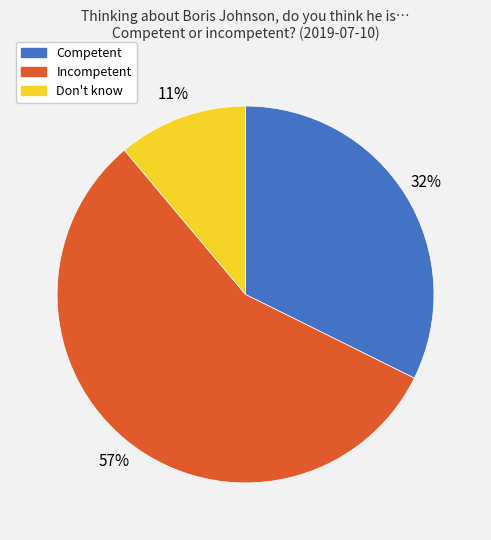

Do Incompetent and Don't know together represent more than half of the pie?

Yes